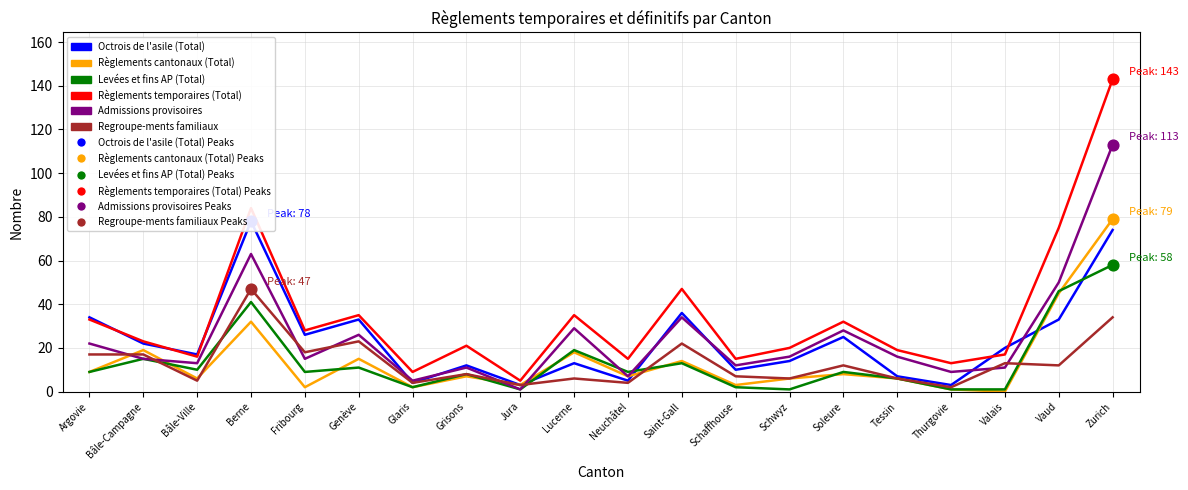

At which category is the sum across all series the highest?

Zurich